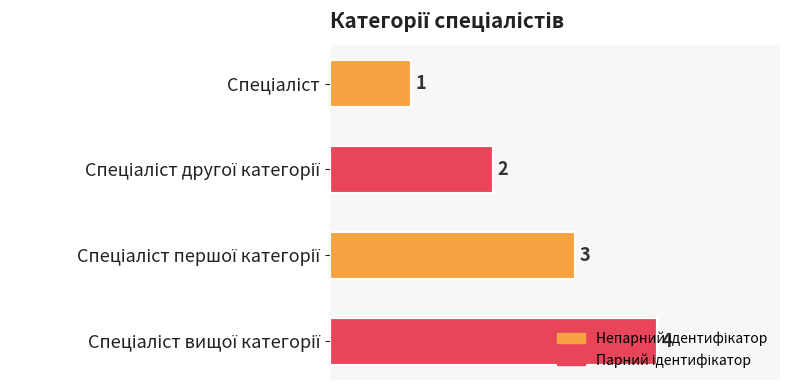

Count the values in the range 2 to 4.

3